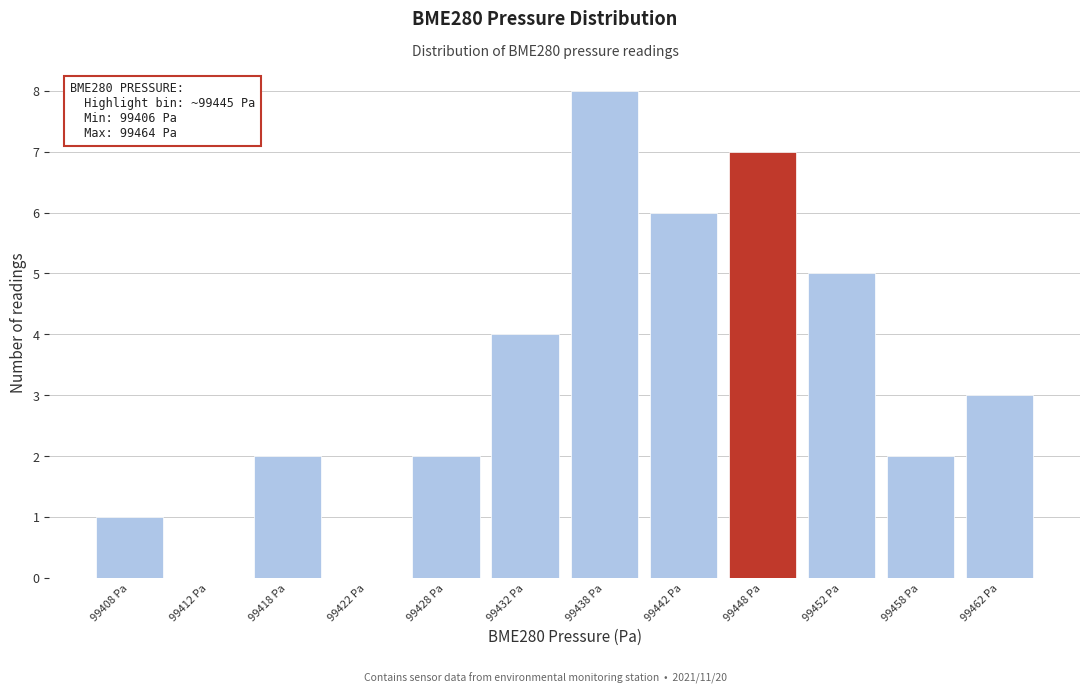

Over which range of the x-axis is the bar tallest?

99435 to 99440